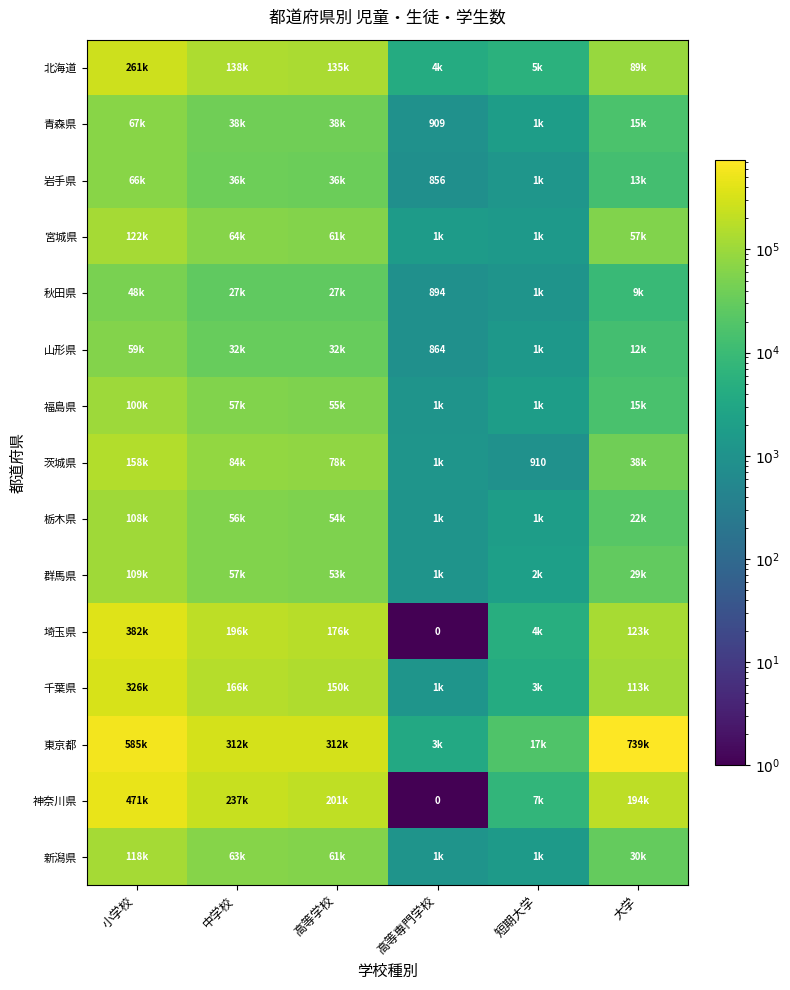

At which category is the sum across all series the highest?

小学校